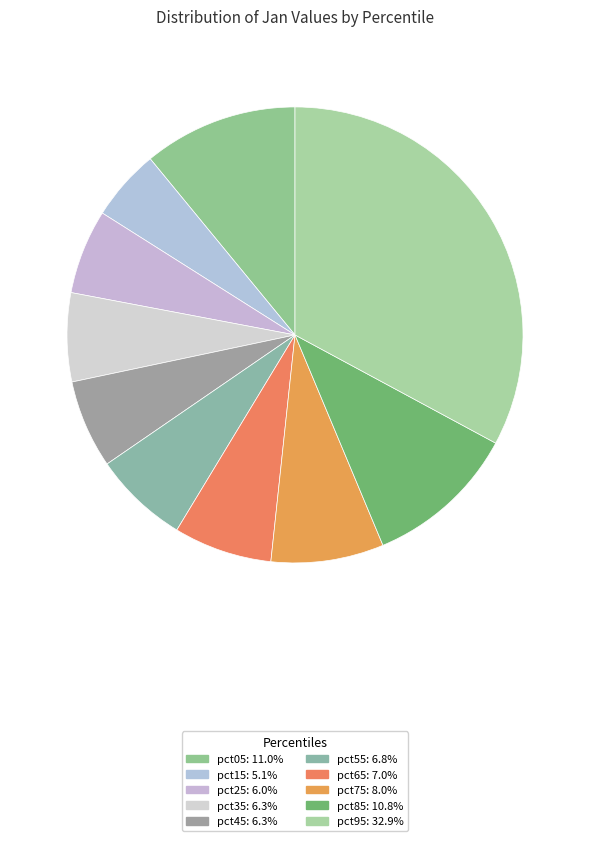

Which category has the smallest portion of the pie?

pct15